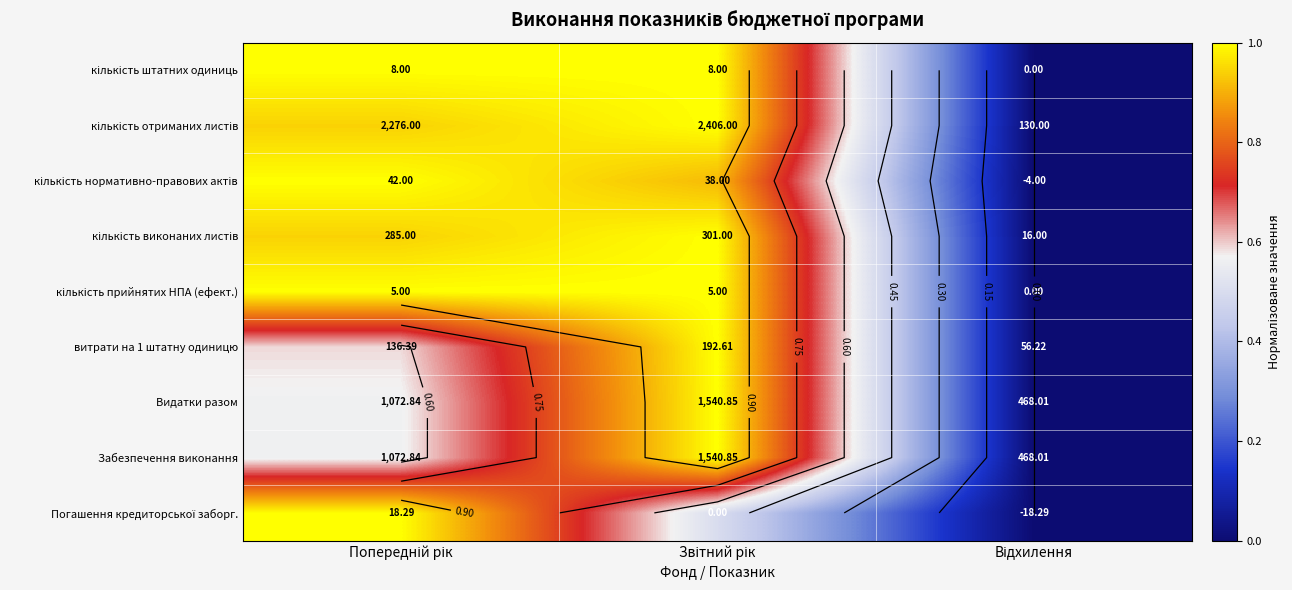

How many series are shown in this chart?

9